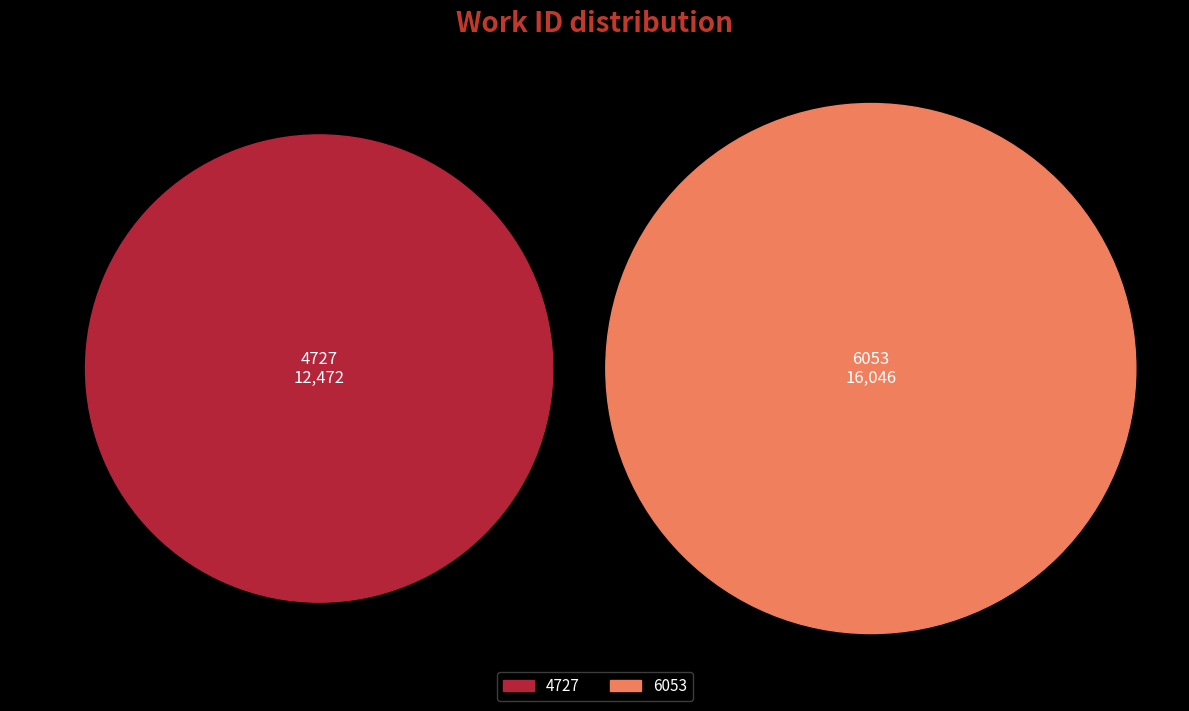

Count the number of slices in the pie.

2